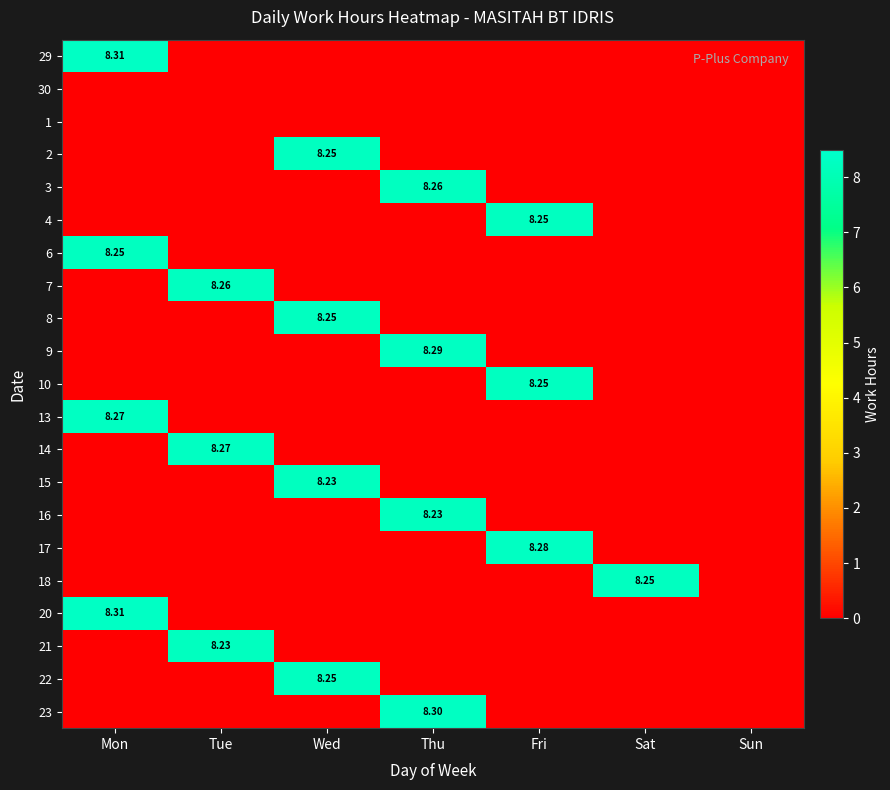

Between Sat and Tue, which is larger?

Sat